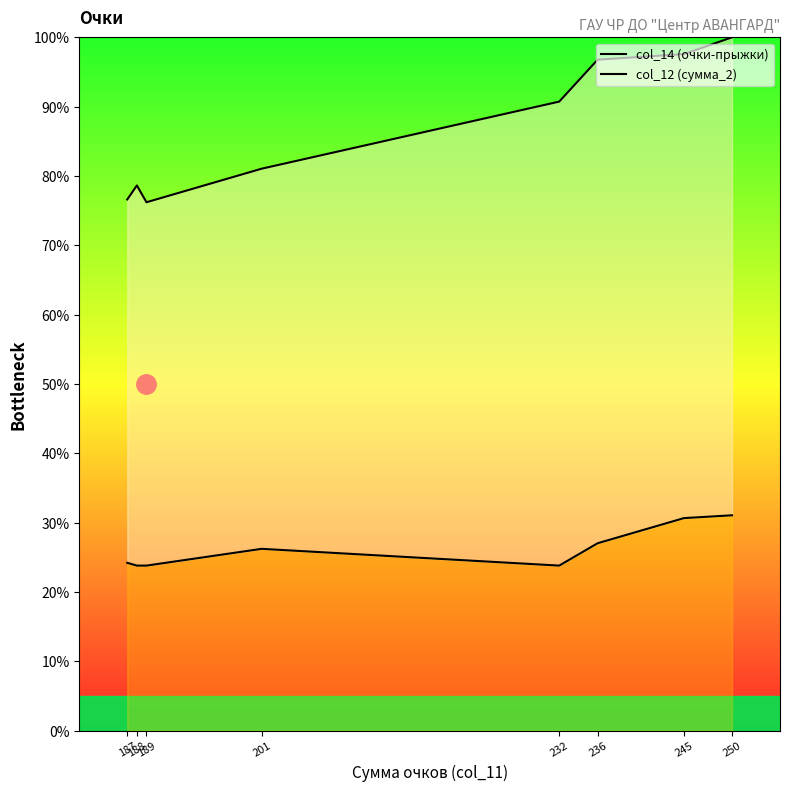

At which label is col_14 (очки-прыжки) closest to 27?

236